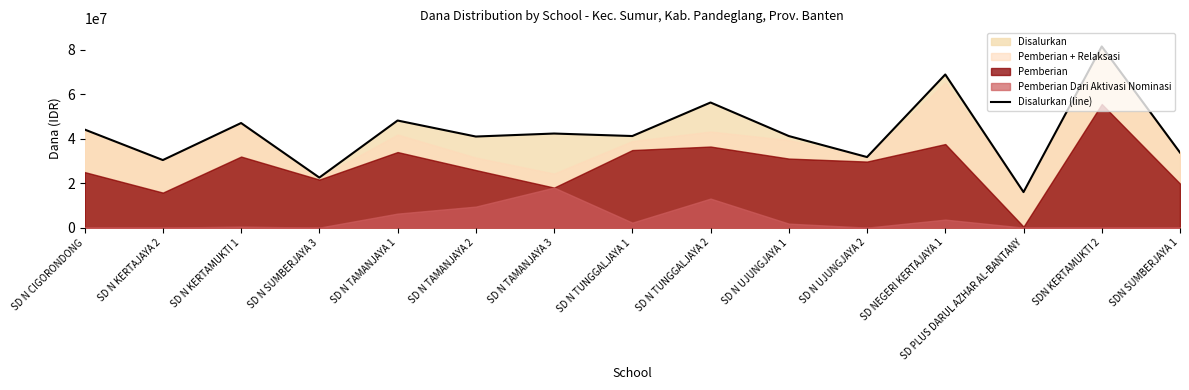

True or false: the data has more than 1 interior local peaks.

True